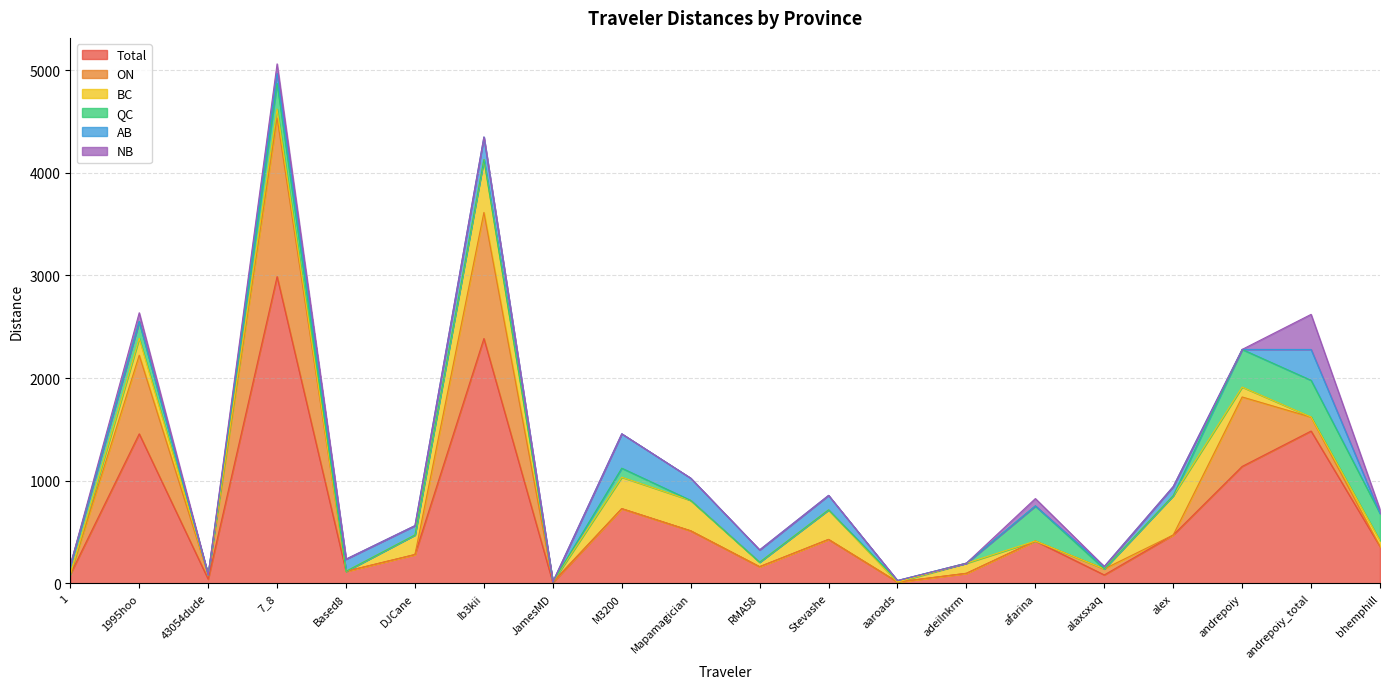

What is the difference between the highest and lowest values at JamesMD?

7.8